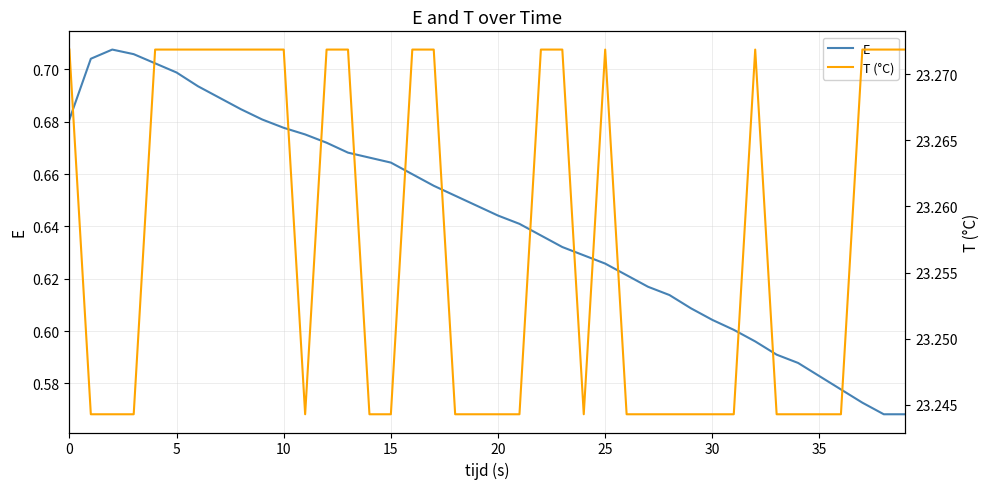

True or false: T (°C) and E intersect in this chart.

False